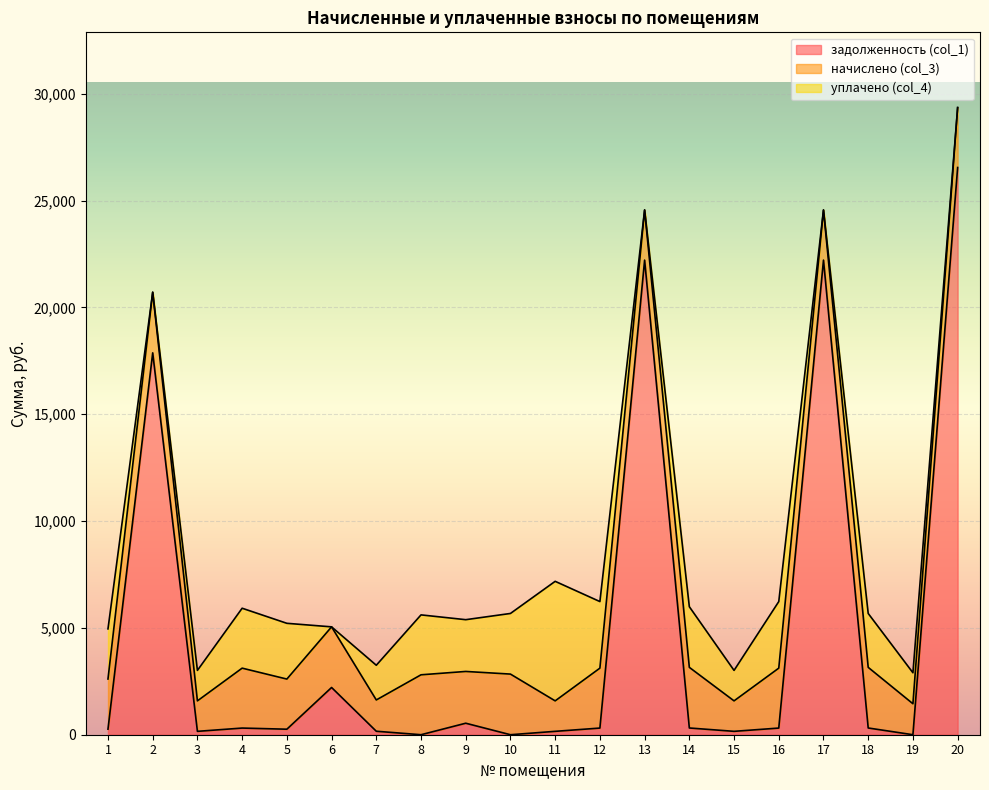

Rank the categories by задолженность (col_1) value from highest to lowest.

20, 13, 17, 2, 6, 9, 14, 18, 4, 12, 16, 1, 5, 7, 3, 11, 15, 8, 10, 19